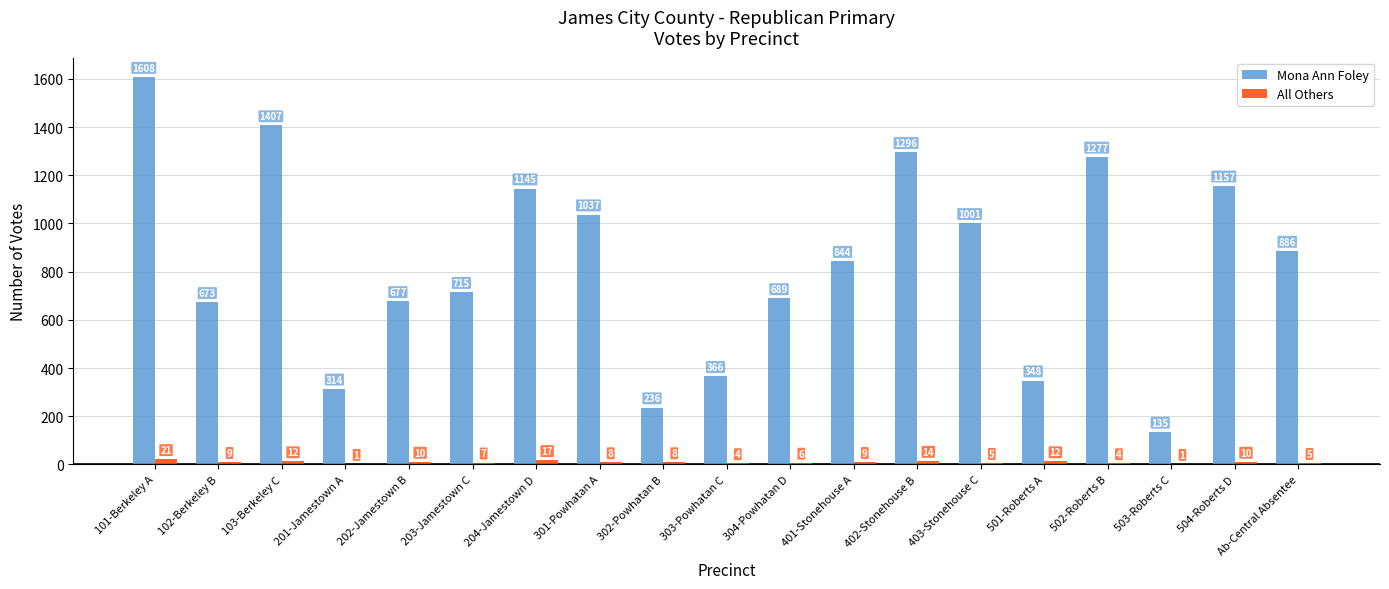

What is the sum of all All Others values?

163